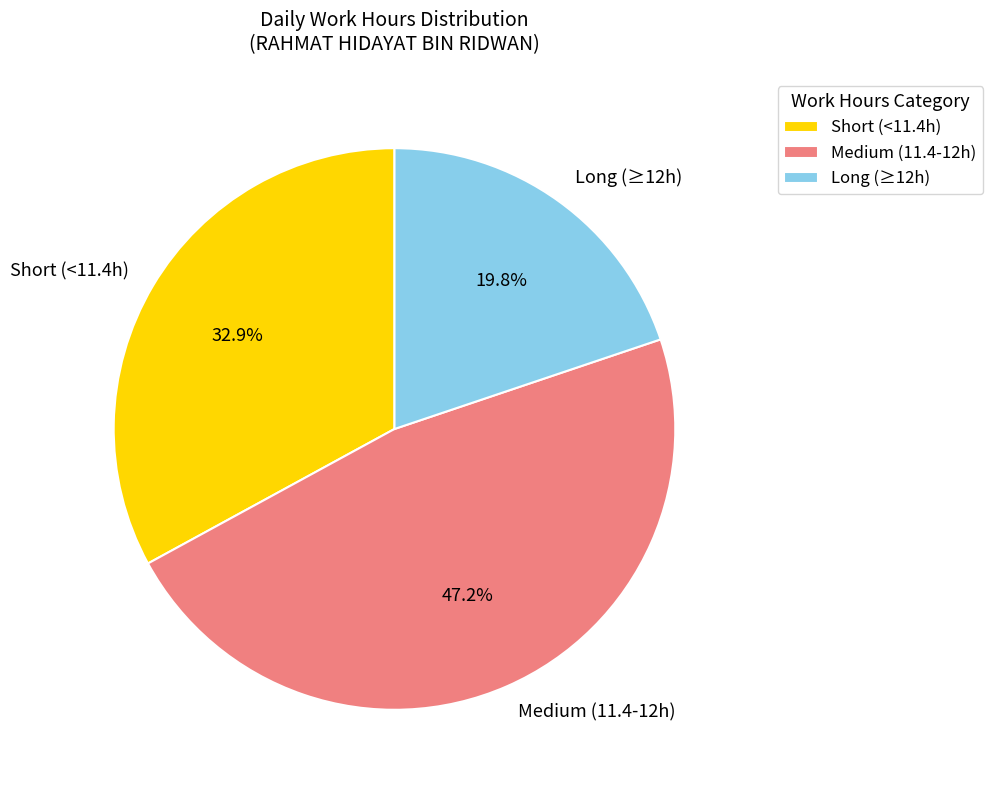

Do Long (≥12h) and Medium (11.4-12h) together represent more than half of the pie?

Yes